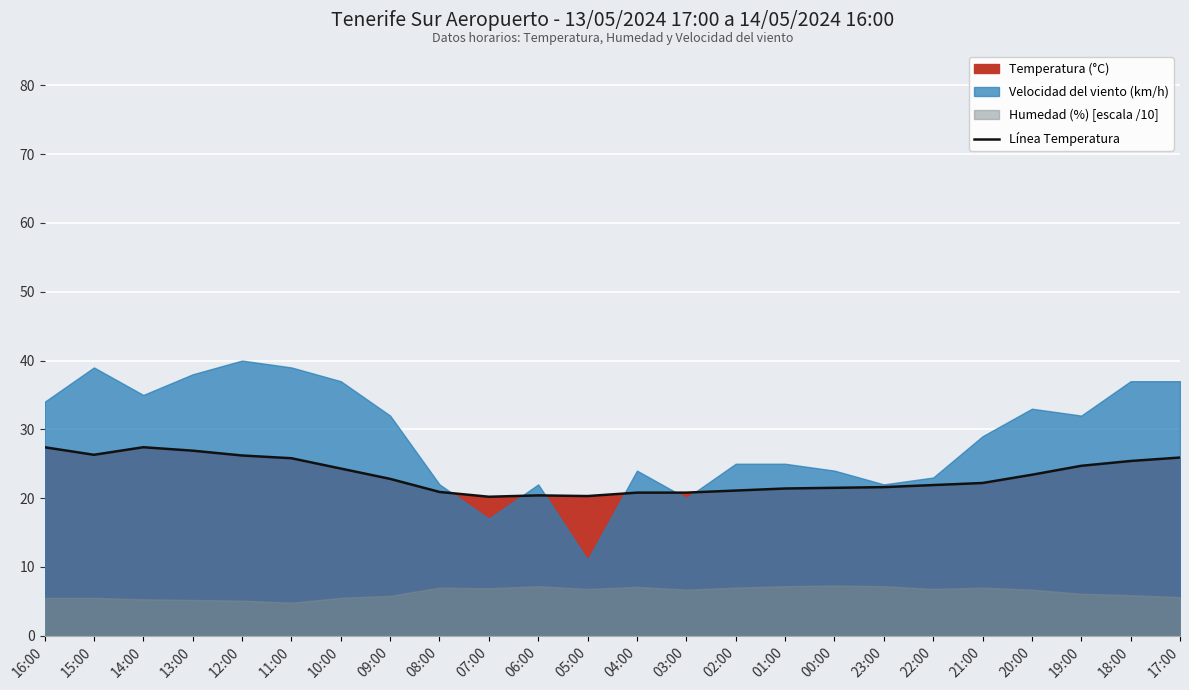

Reading left to right, transcribe all the data shown in this chart.

27.4	26.3	27.4	26.9	26.2	25.8	24.3	22.8	20.9	20.2	20.4	20.3	20.8	20.8	21.1	21.4	21.5	21.6	21.9	22.2	23.4	24.7	25.4	25.9